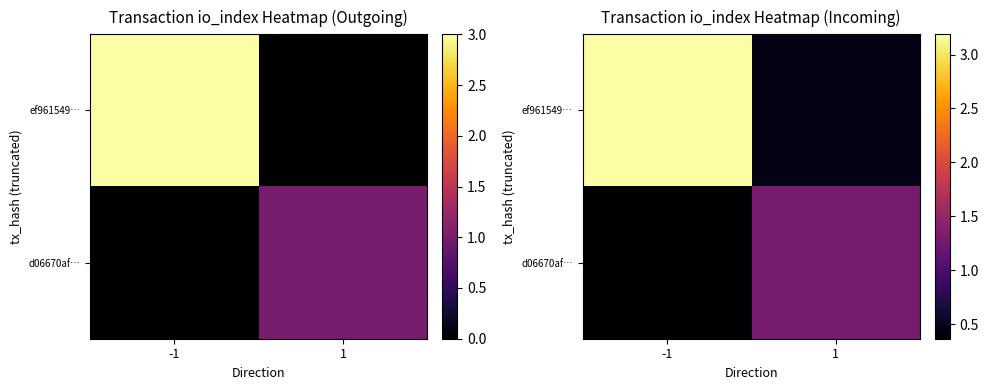

What is the total value across all series at -1?

3.6